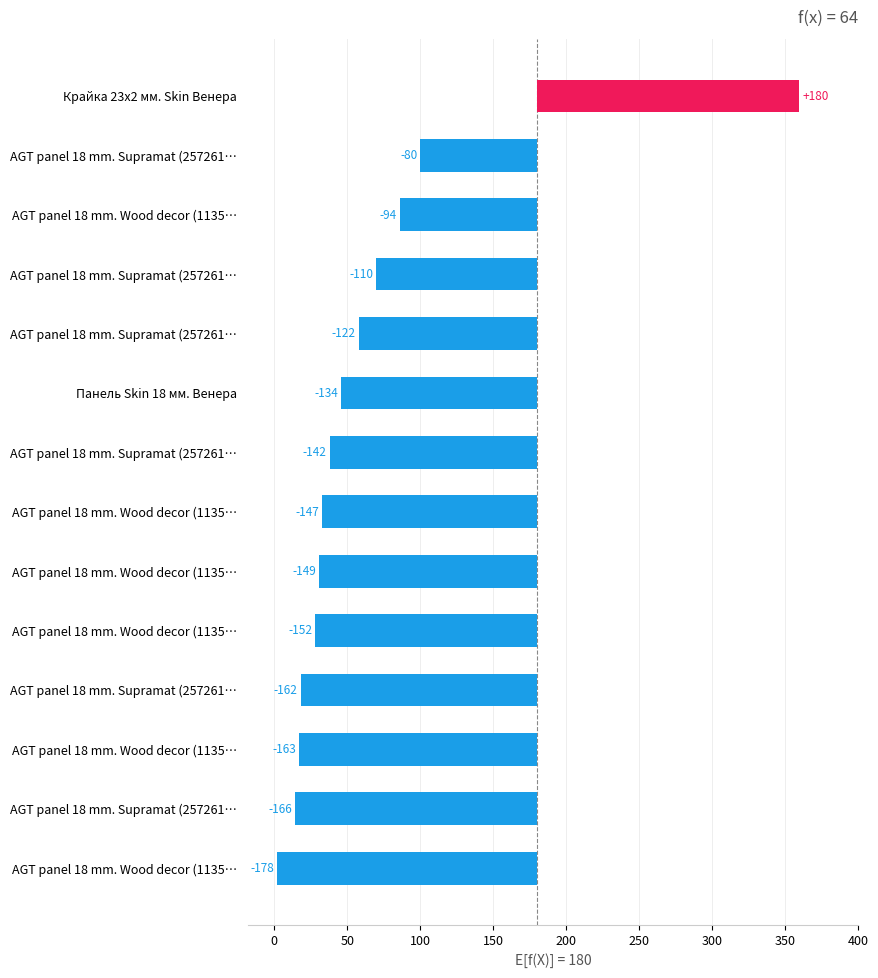

Are the bars grouped side by side (vs. stacked)?

No